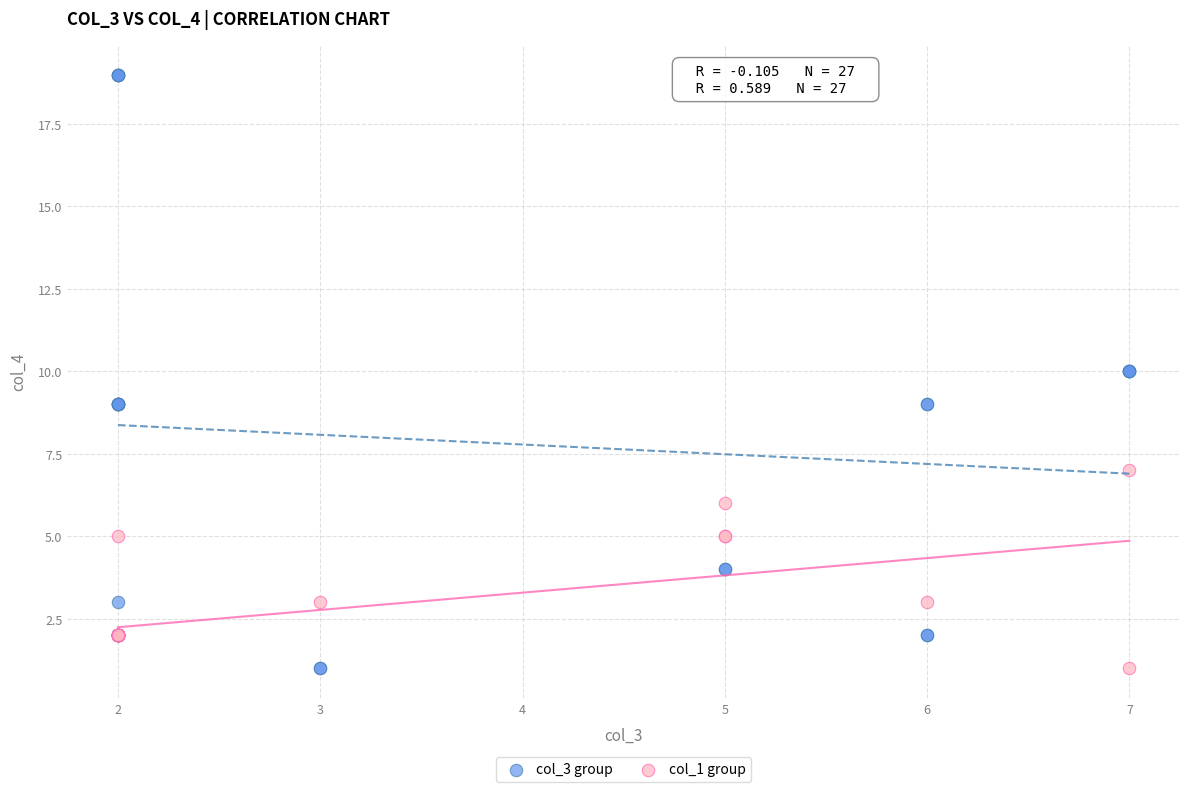

Which series contains the highest Y value?

col_3 group